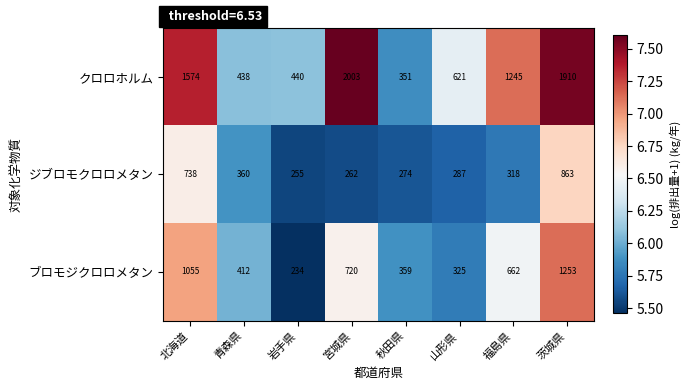

Which series has the widest spread of values?

クロロホルム